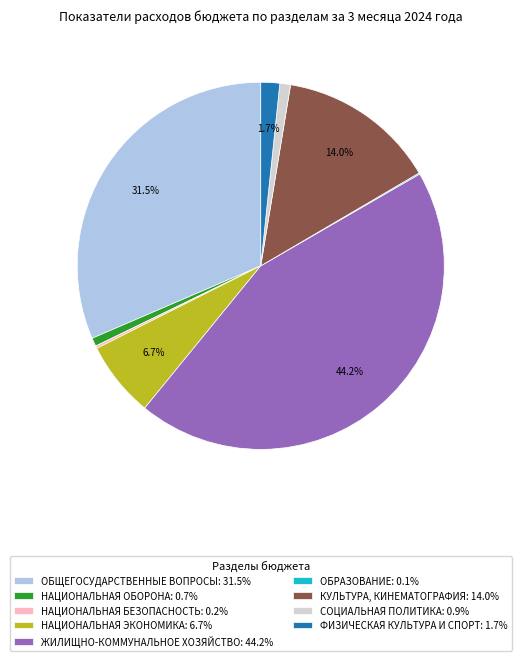

To the nearest percent, what portion does СОЦИАЛЬНАЯ ПОЛИТИКА represent?

1%